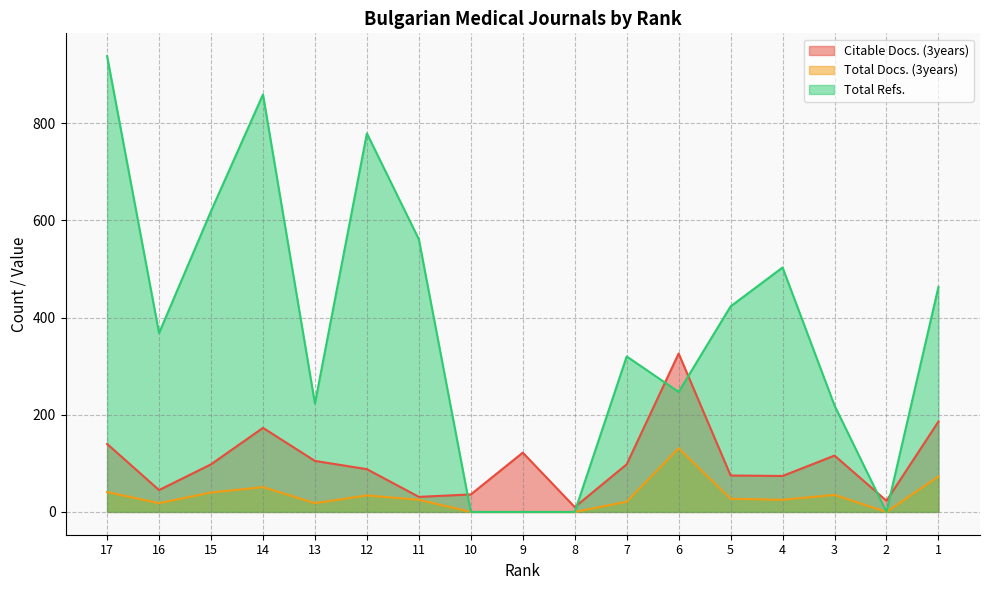

Rank the series by their maximum value, from lowest to highest.

Total Docs. (3years), Citable Docs. (3years), Total Refs.